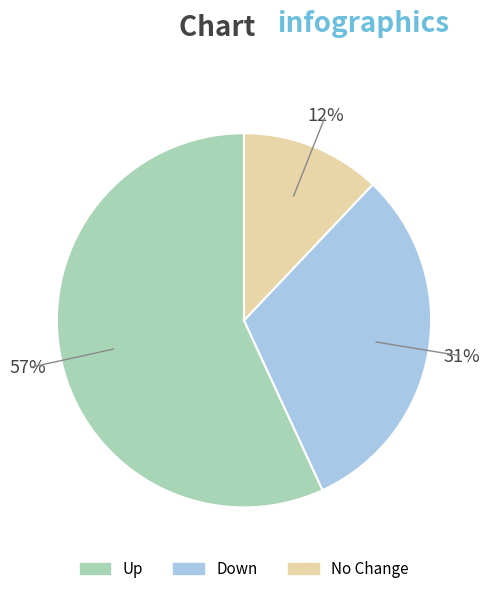

Is there a majority slice in this chart?

Yes